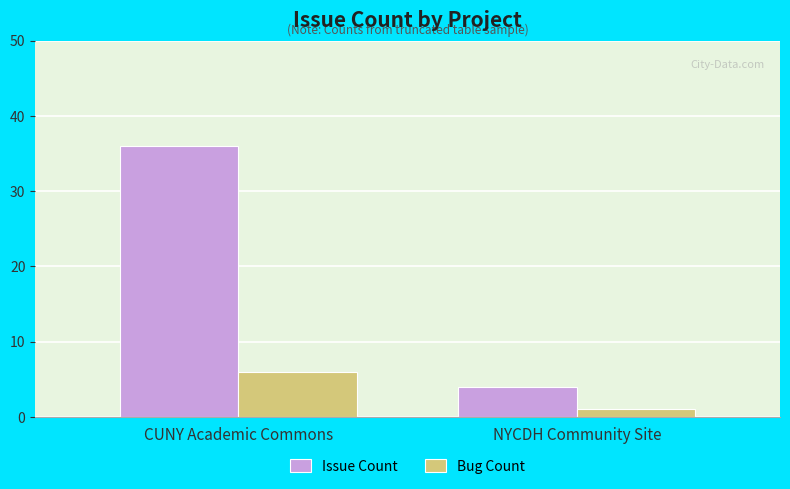

Is the value of Issue Count at CUNY Academic Commons greater than the value of Bug Count at NYCDH Community Site?

Yes